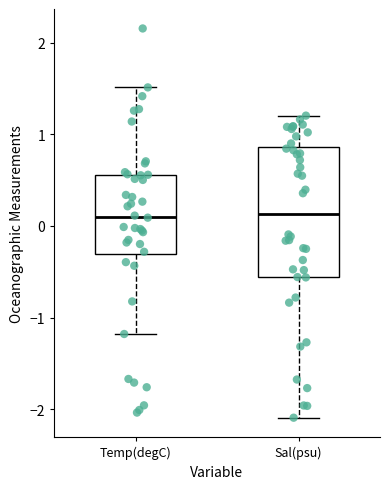

Comparing the boxes themselves (not the whiskers), which one is the tallest?

Sal(psu)